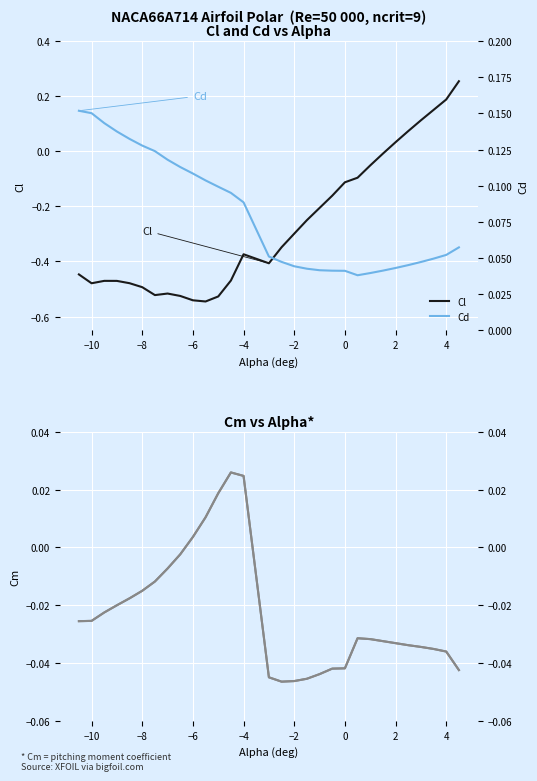

Between −8 and 4, which series saw the biggest shift?

Cl